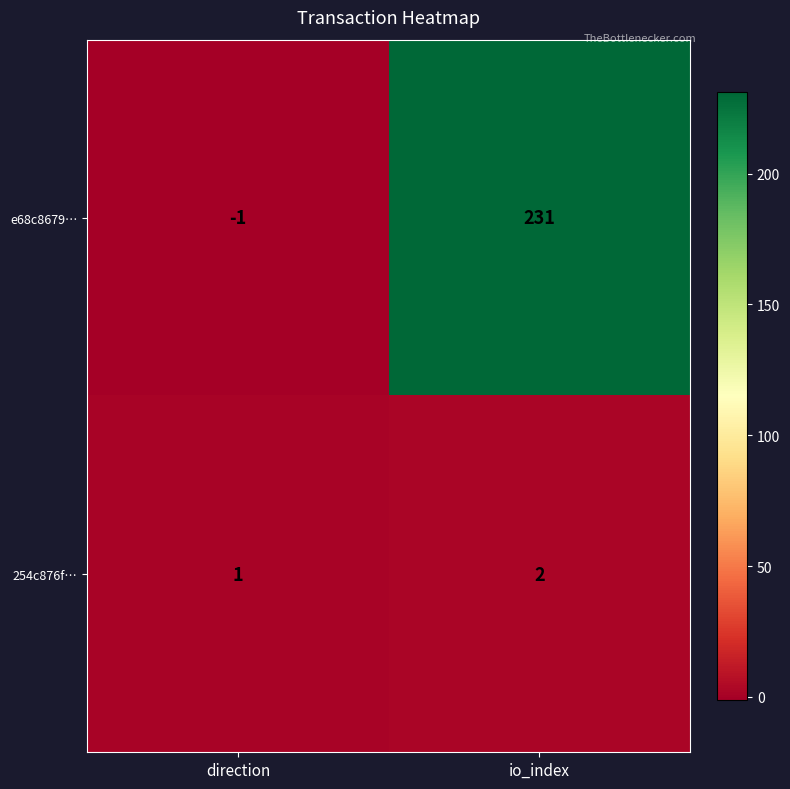

Which series has the largest total across all categories?

e68c8679…